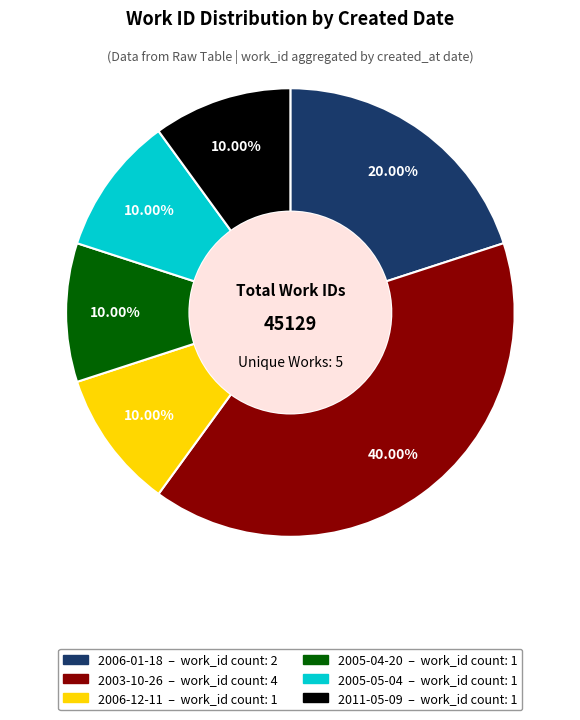

Is there a majority slice in this chart?

No